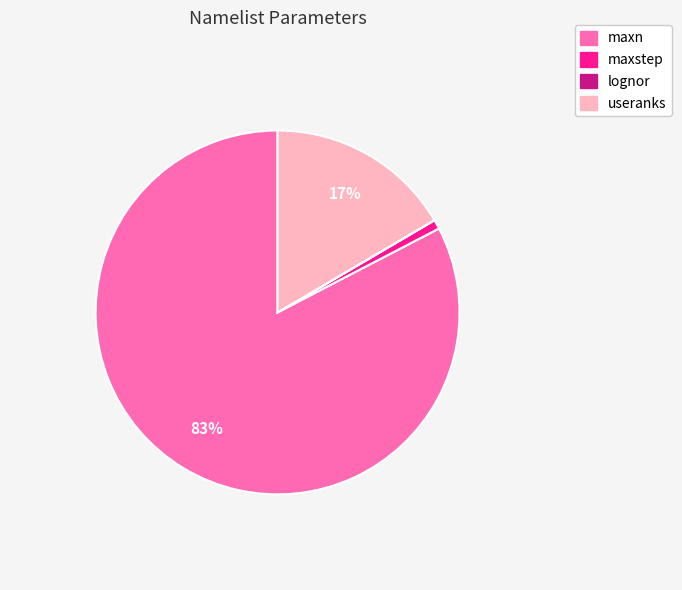

Between maxstep and useranks, which is larger?

useranks